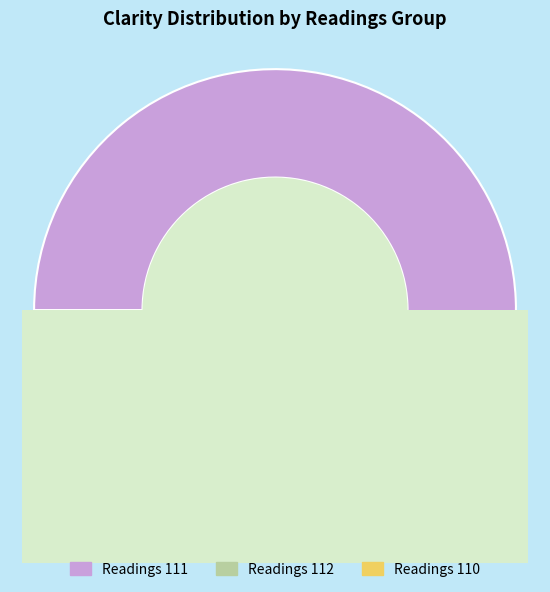

To the nearest percent, what is the combined percentage of 111 and 112?

4%